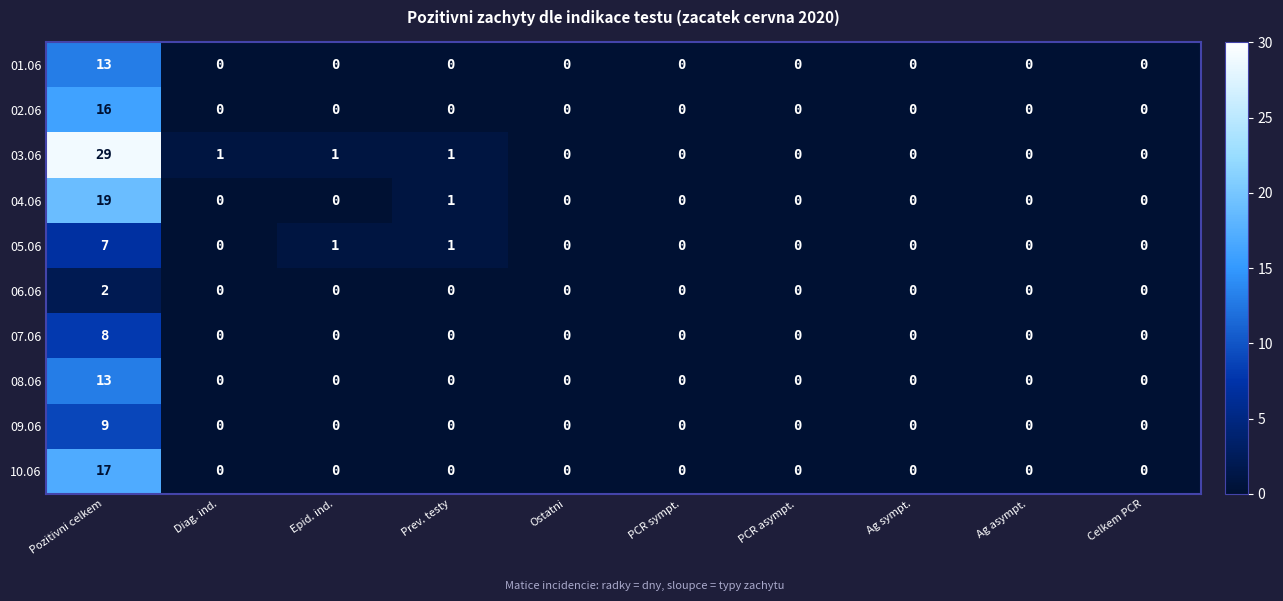

At which category is the sum across all series the highest?

Pozitivni celkem